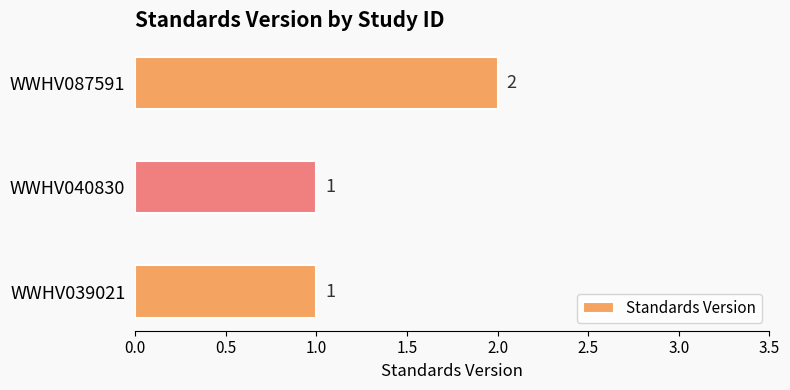

Count the values in the range 1 to 2.

3